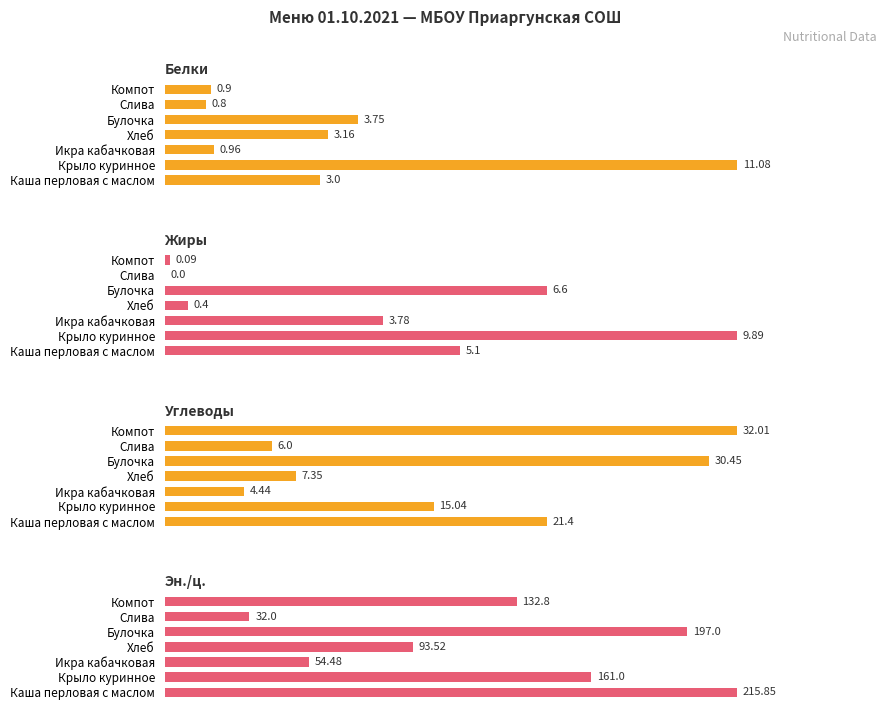

Rank the series by their maximum value, from highest to lowest.

Эн./ц., Углеводы, Белки, Жиры